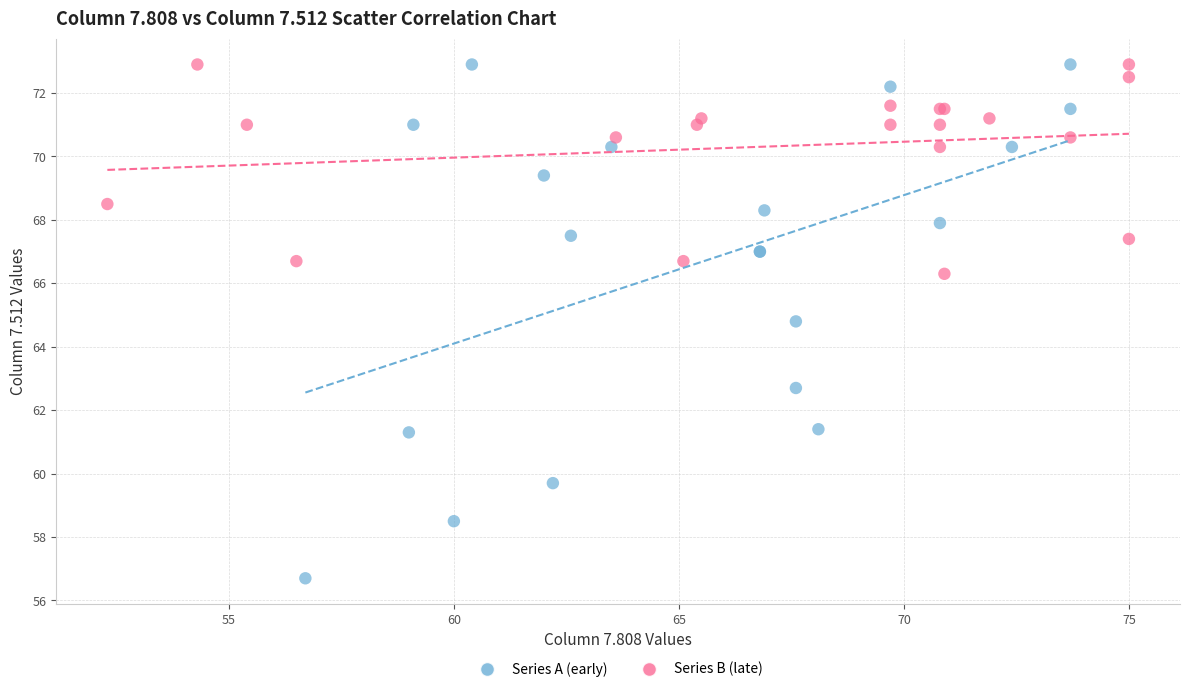

Which series contains the lowest Y value?

Series A (early)